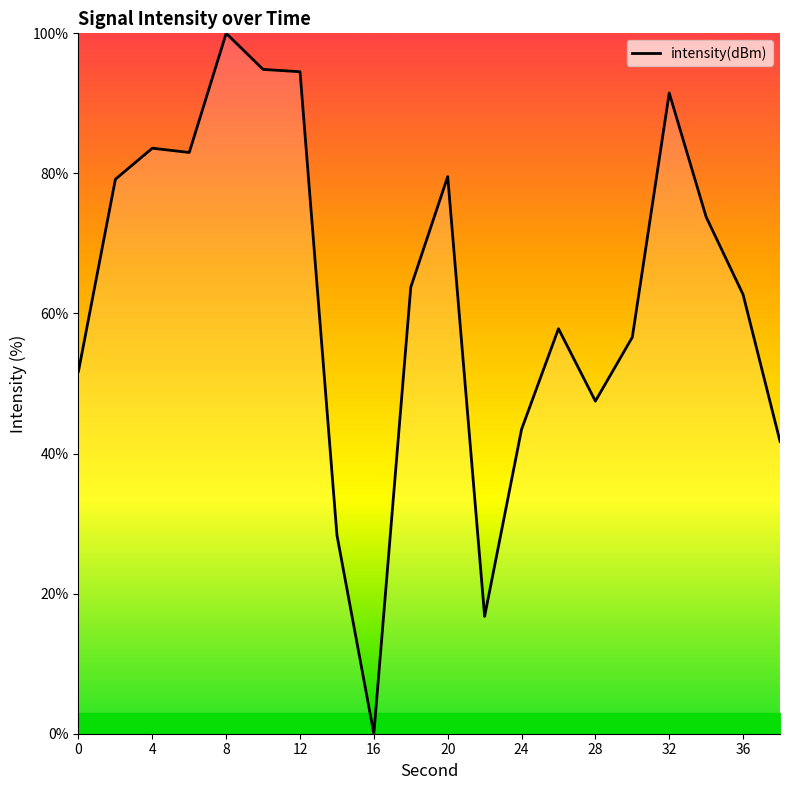

What is the maximum value shown in the chart?

100.0